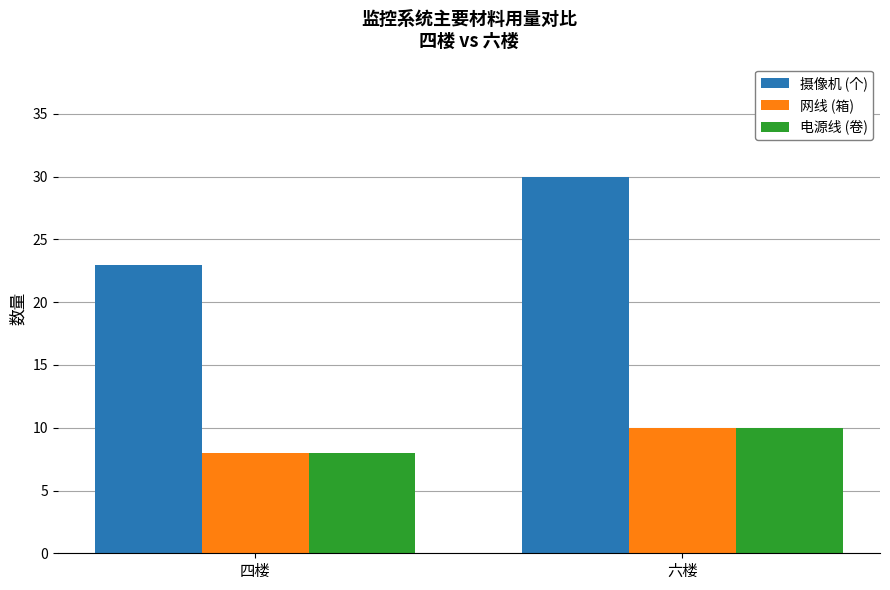

Reading left to right, extract all data points from this chart.

摄像机 (个): 四楼=23	六楼=30
网线 (箱): 四楼=8	六楼=10
电源线 (卷): 四楼=8	六楼=10